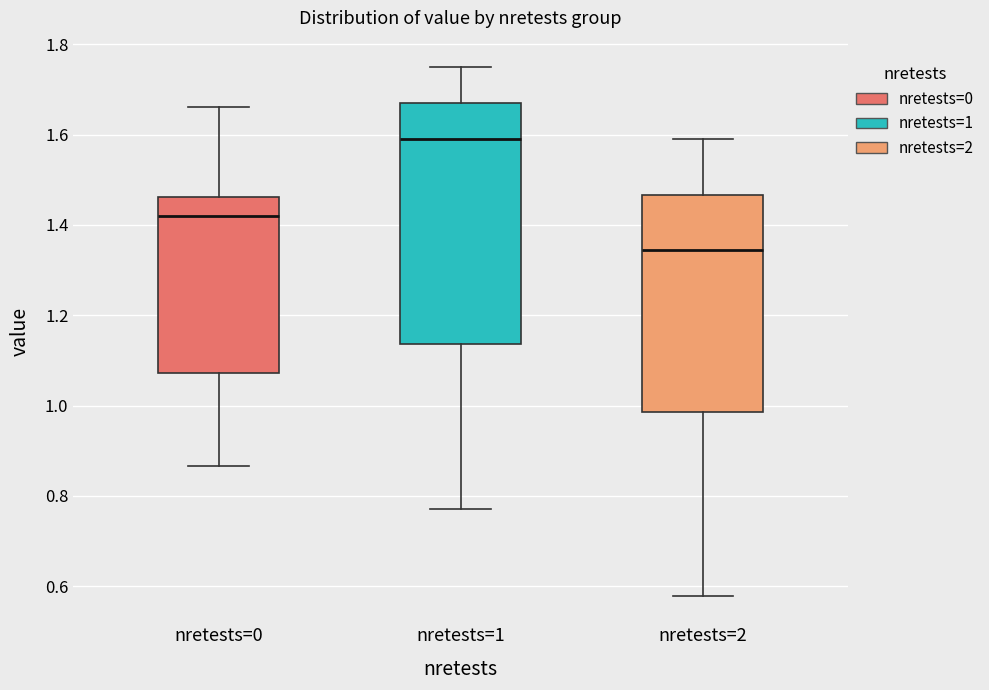

Reading left to right, read every box against the y-axis: the position of its median line, the range the box covers, and the ends of its whiskers. The values are not printed on the chart, so give them approximately, as read against the axis.

nretests=0: median 1.42, box 1.08 to 1.46, whiskers 0.86 to 1.66
nretests=1: median 1.60, box 1.14 to 1.68, whiskers 0.78 to 1.74
nretests=2: median 1.34, box 0.98 to 1.46, whiskers 0.58 to 1.60